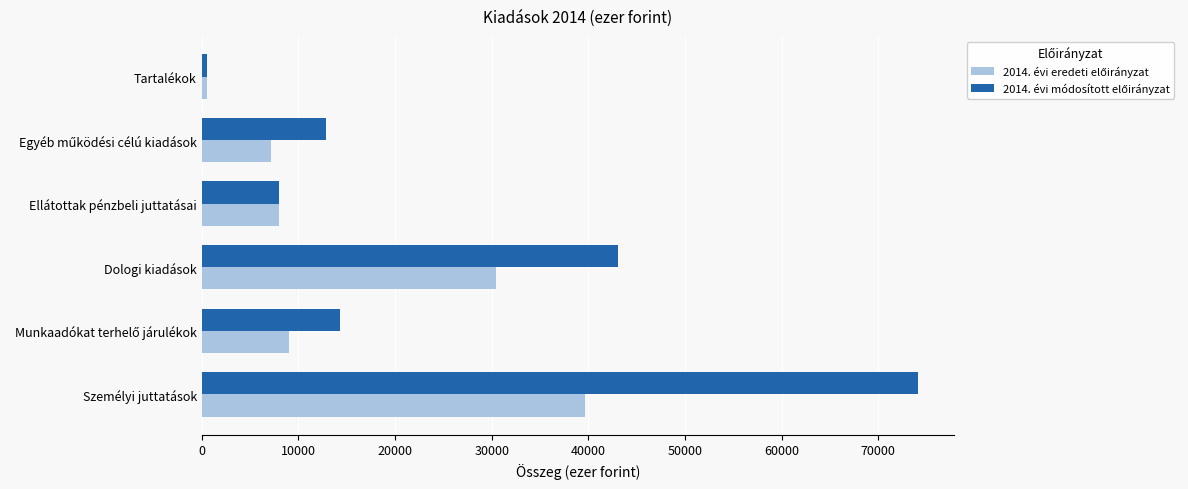

Which category has the highest value across all series?

Személyi juttatások